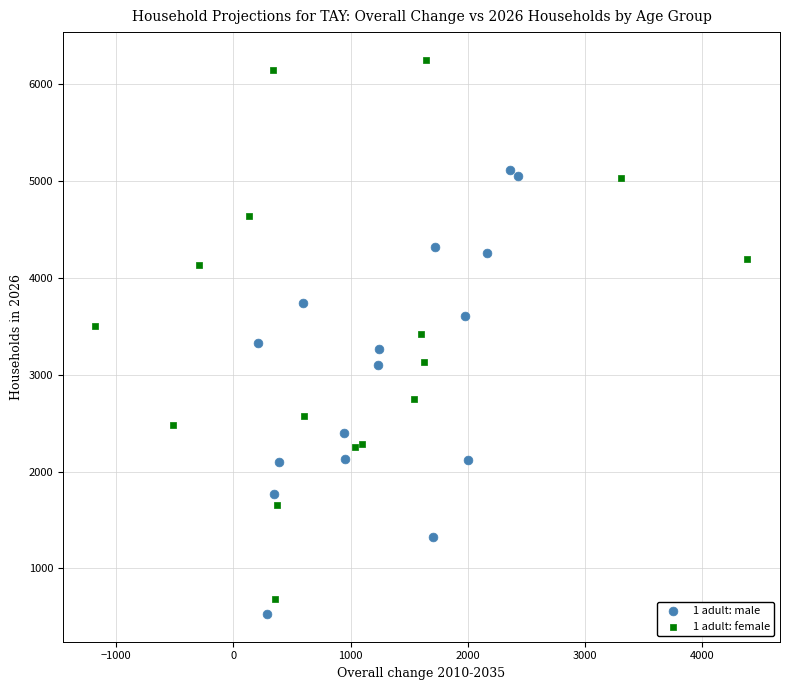

Which series has the largest Y range (max minus min)?

1 adult: female